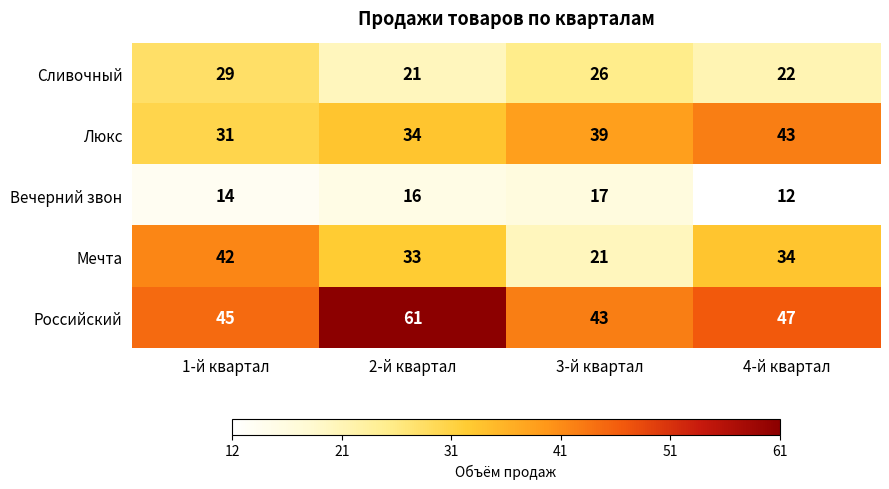

At which label does Сливочный reach its minimum?

2-й квартал